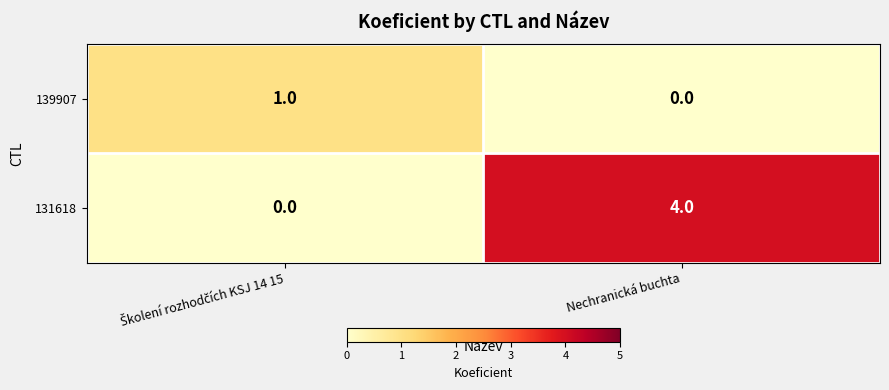

What is the approximate value of 131618 at Nechranická buchta?

4